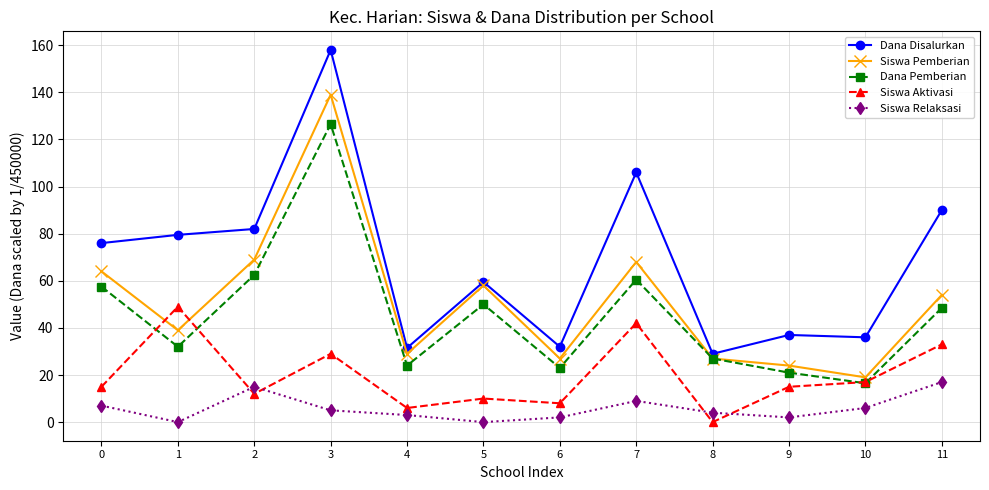

Which series ends up on top after the final intersection of Siswa Aktivasi and Siswa Pemberian?

Siswa Pemberian